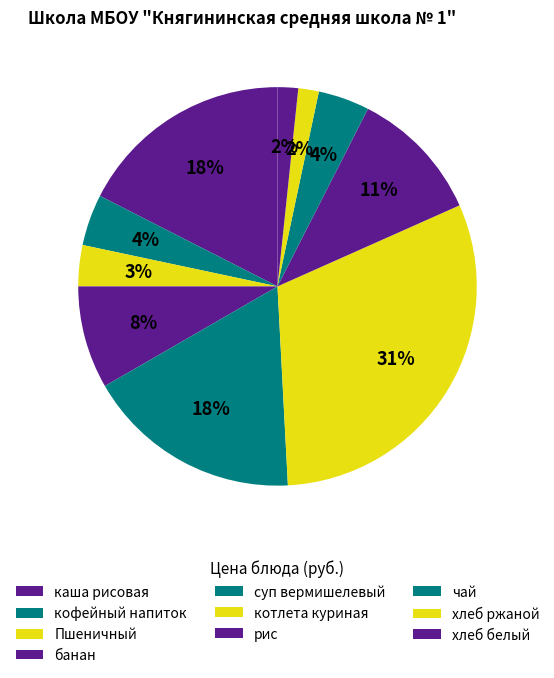

Count the number of slices in the pie.

10